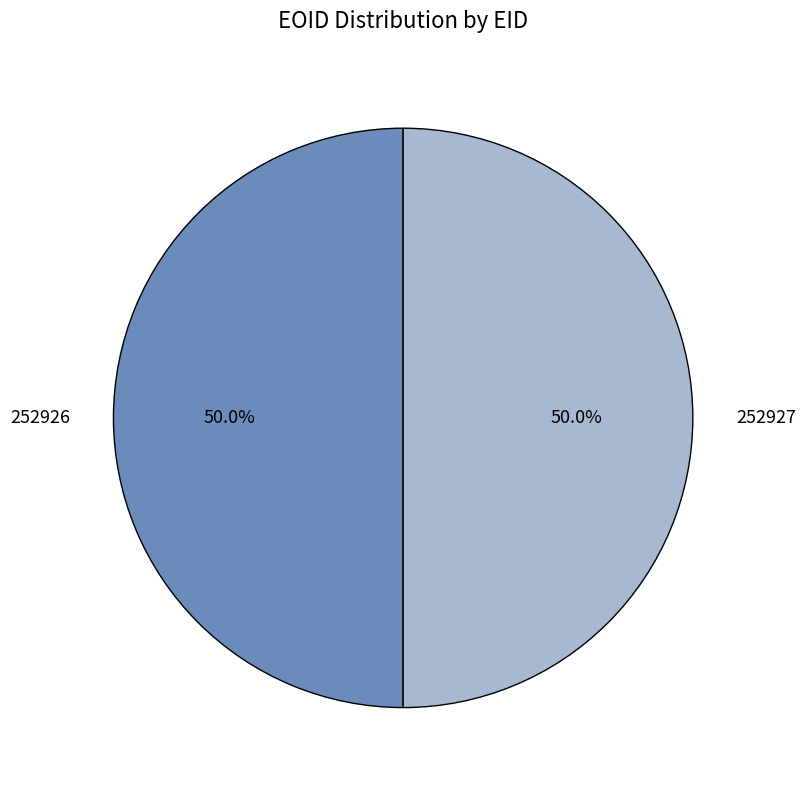

To the nearest percent, what is the average slice percentage?

50%